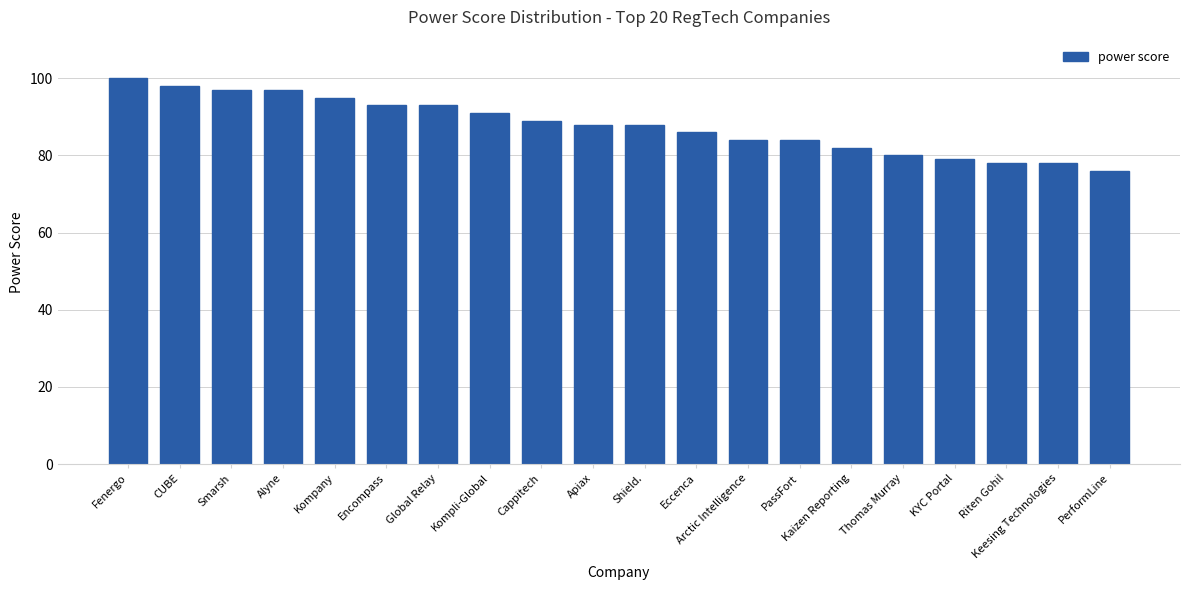

At which category does the chart reach its peak across all series?

Fenergo